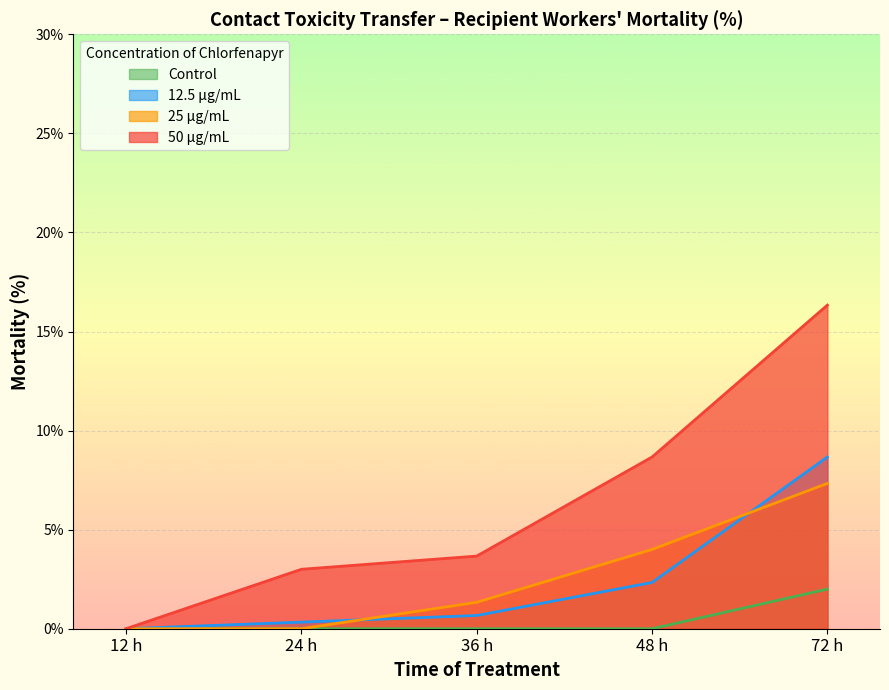

Where is 50 μg/mL nearest to the value 8?

48 h